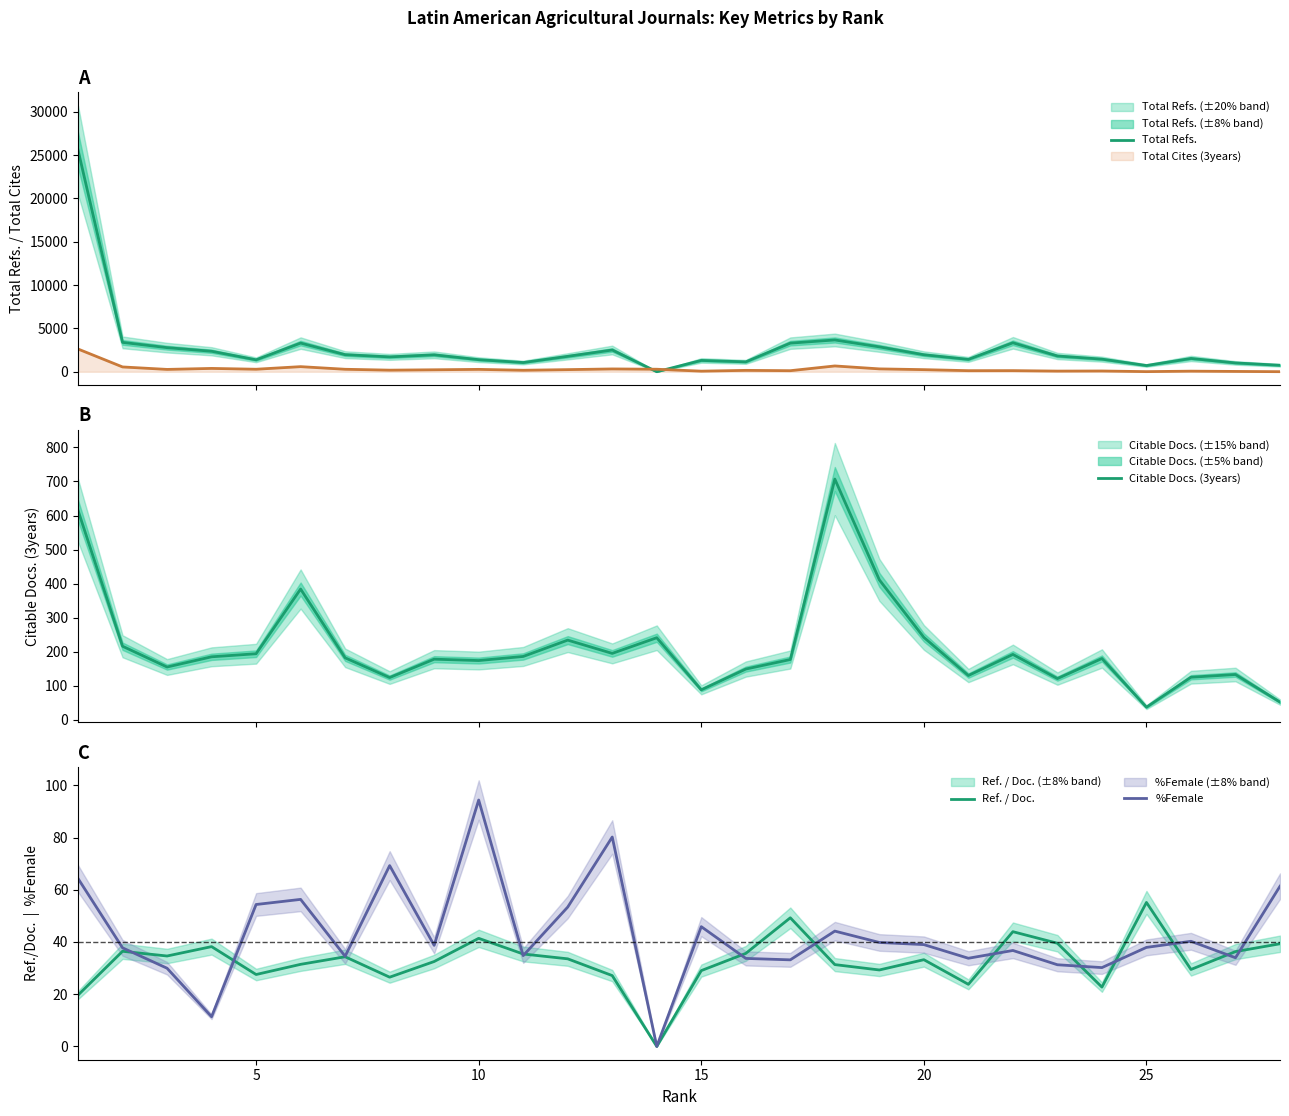

What is the difference between the second highest and minimum values in the %Female series?

80.2